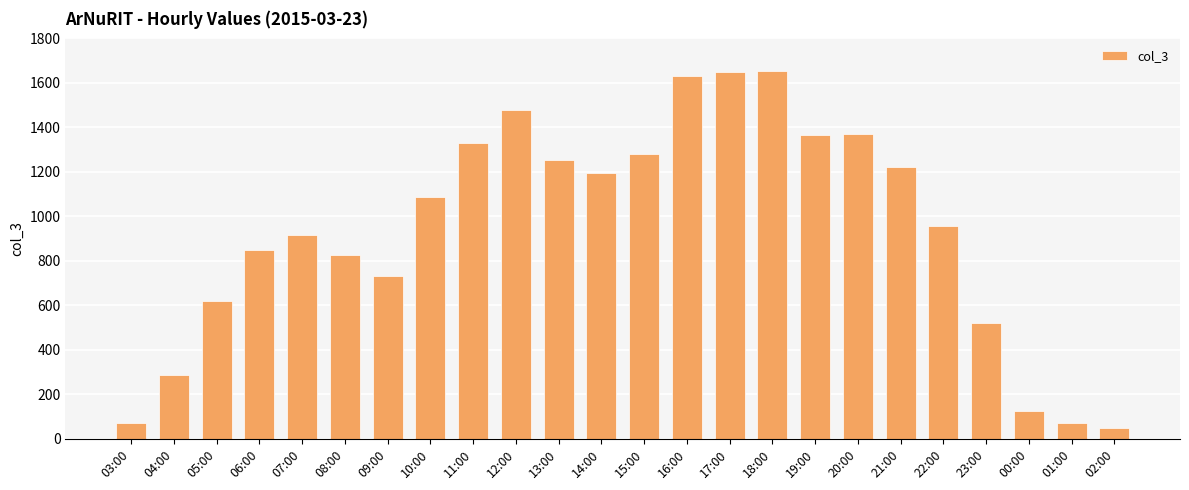

What is the difference between the maximum and minimum values?

1603